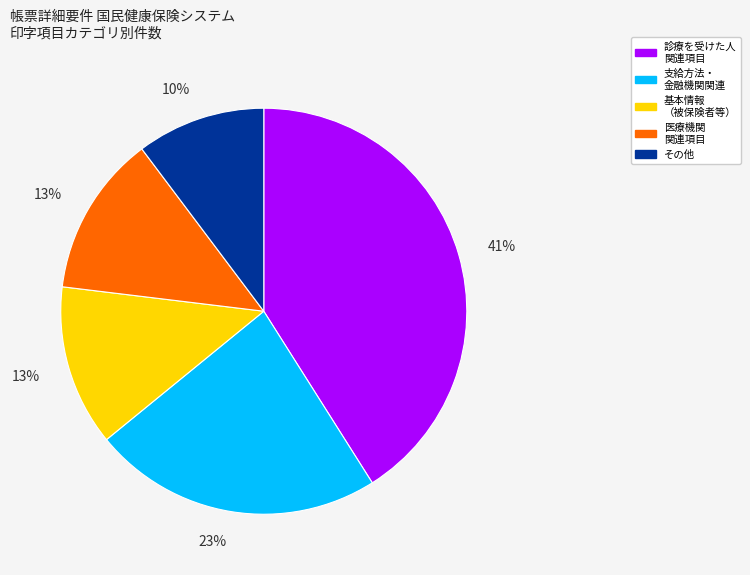

How many segments does this pie chart have?

5